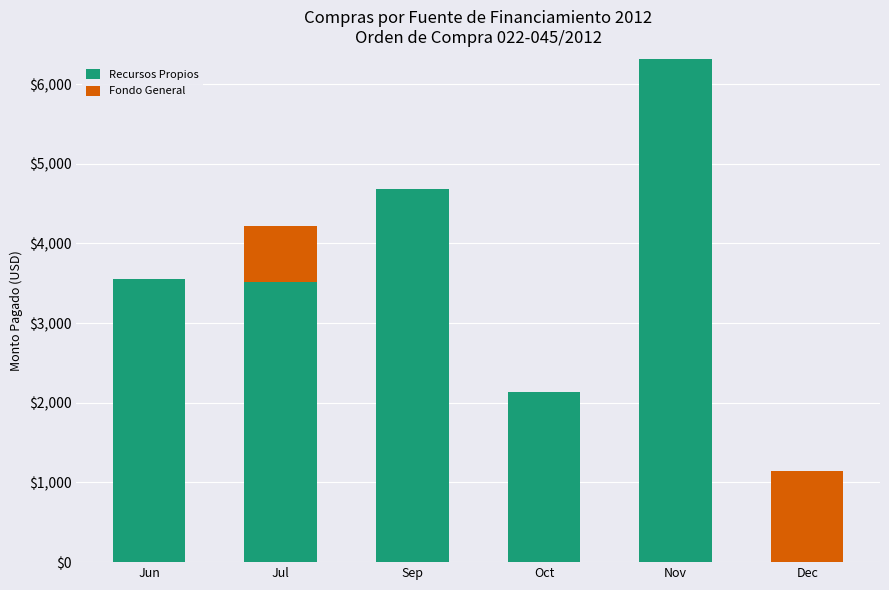

Are the bars horizontal?

No